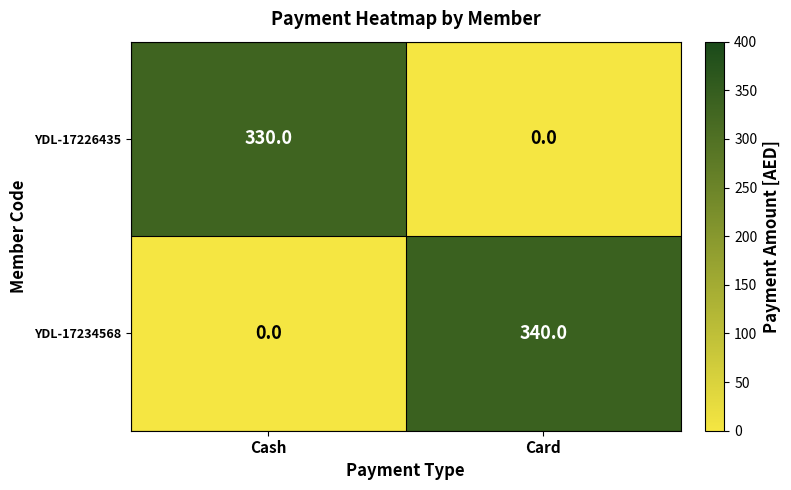

Which series has the largest total across all categories?

YDL-17234568